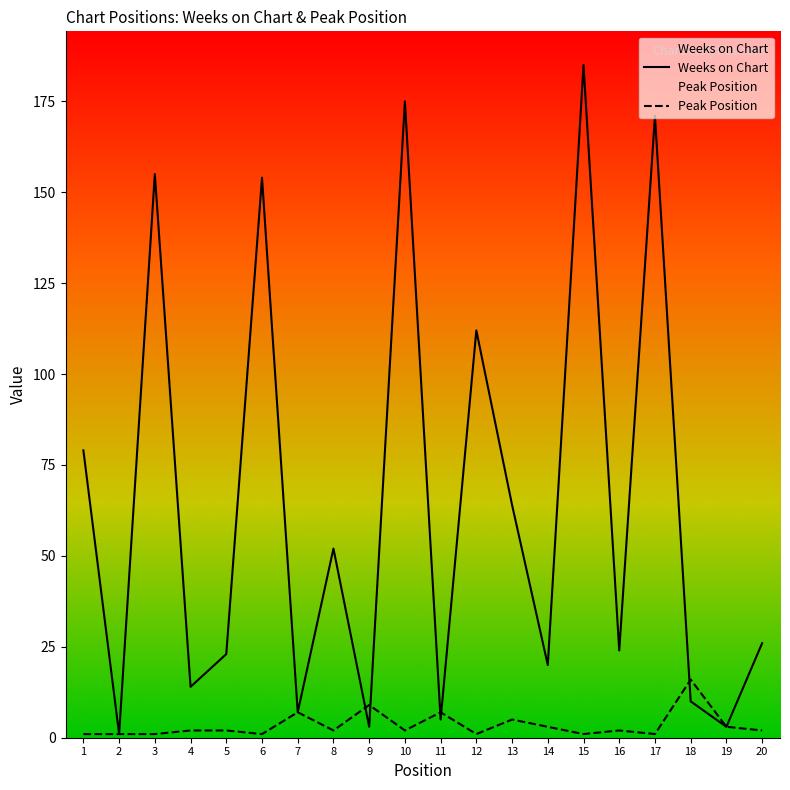

Reading left to right, what are all the values shown in this chart?

Weeks on Chart: 79	1	155	14	23	154	7	52	3	175	5	112	64	20	185	24	171	10	3	26
Peak Position: 1	1	1	2	2	1	7	2	9	2	7	1	5	3	1	2	1	16	3	2